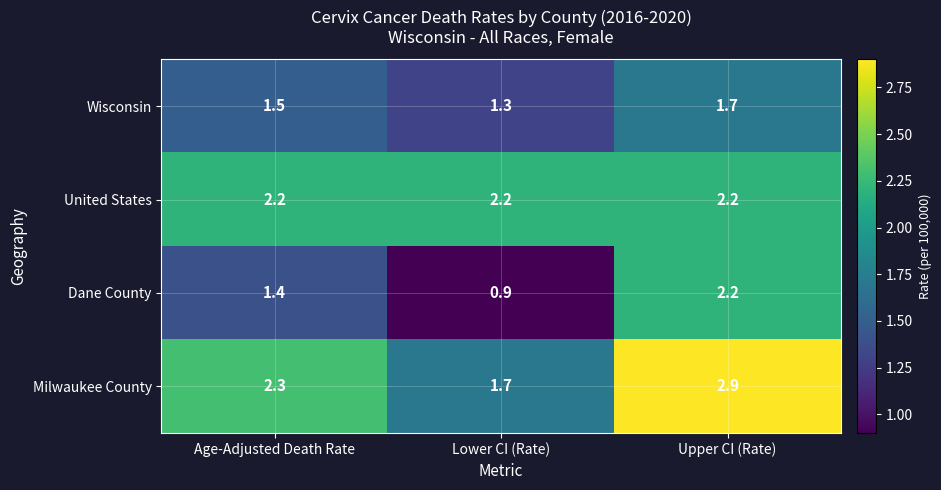

How many categories are shown in the chart?

3